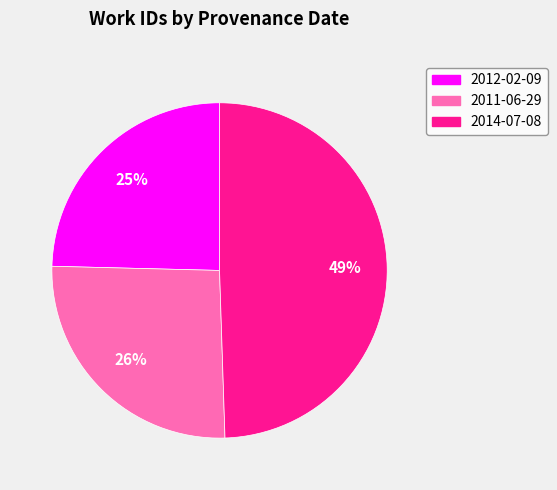

To the nearest percent, what is the average slice percentage?

33%